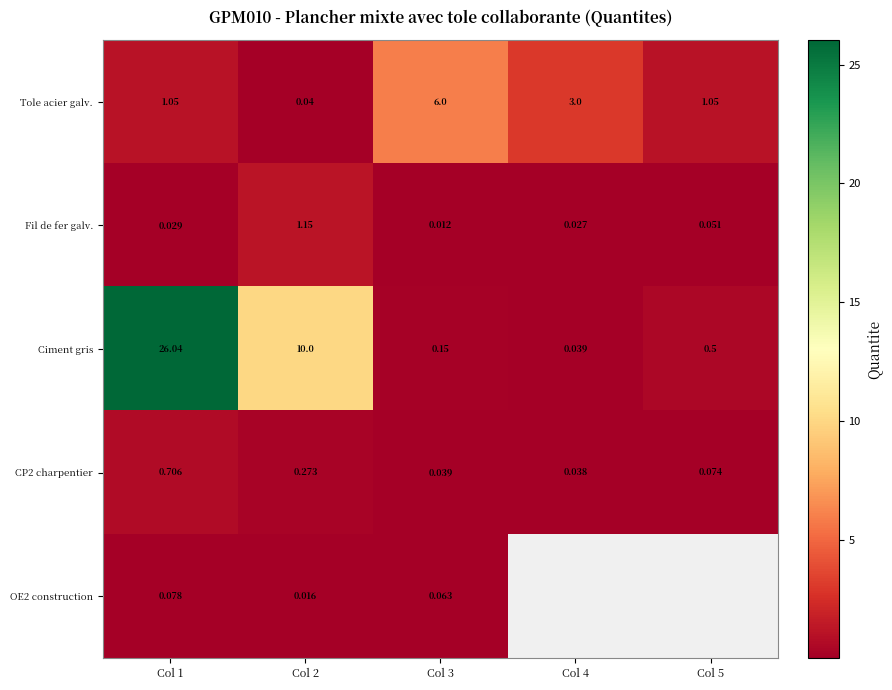

Is the value of CP2 charpentier at Col 3 greater than the value of Fil de fer galv. at Col 1?

Yes